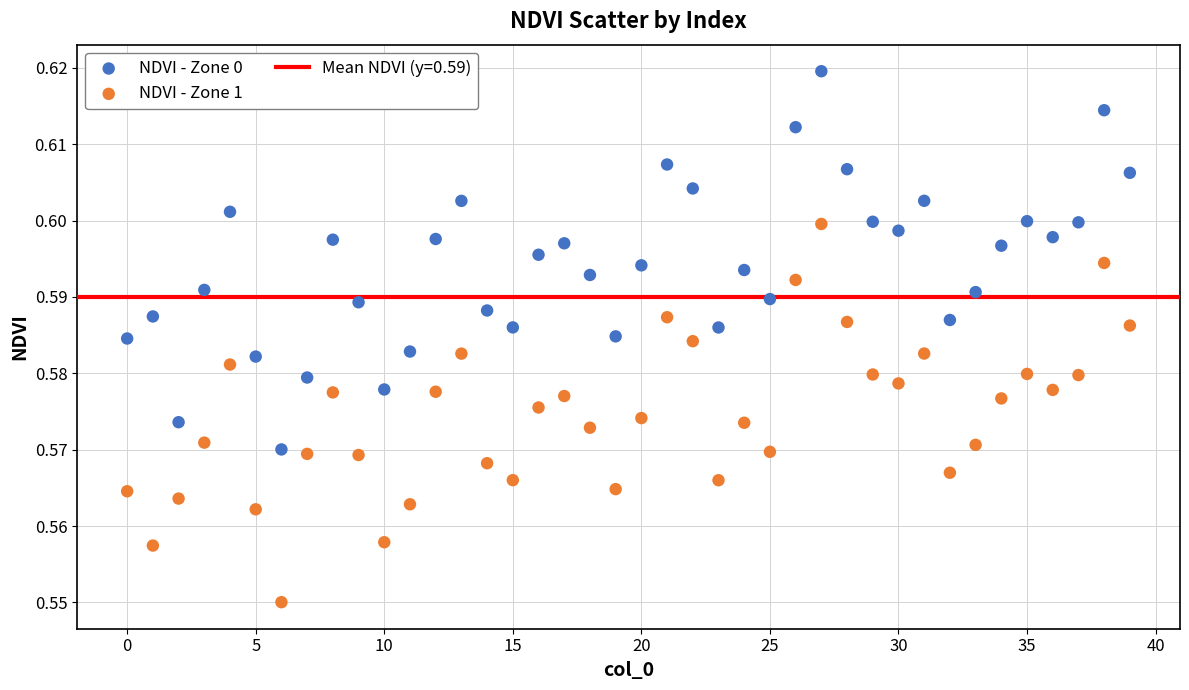

Which series reaches the minimum Y coordinate?

NDVI - Zone 1